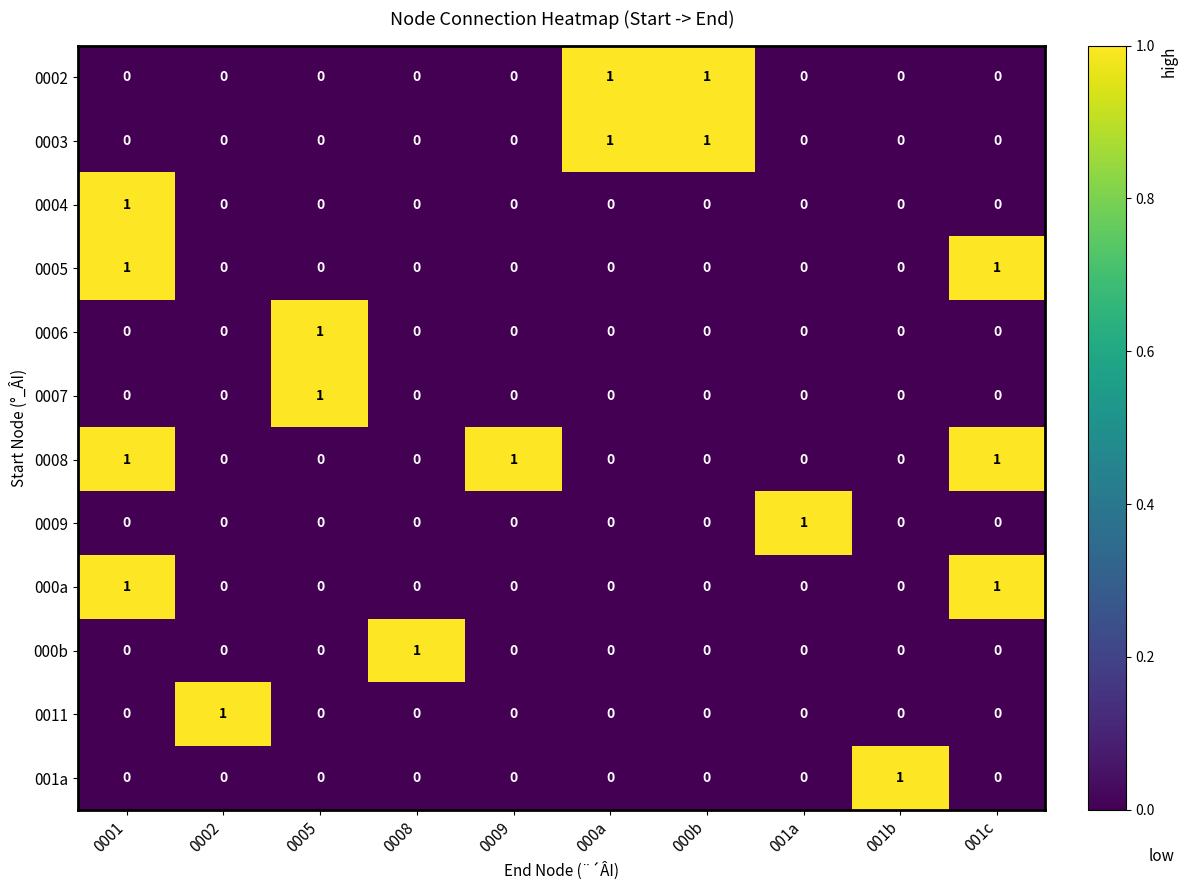

Is it true that 0003 equals 0 at 0002?

True